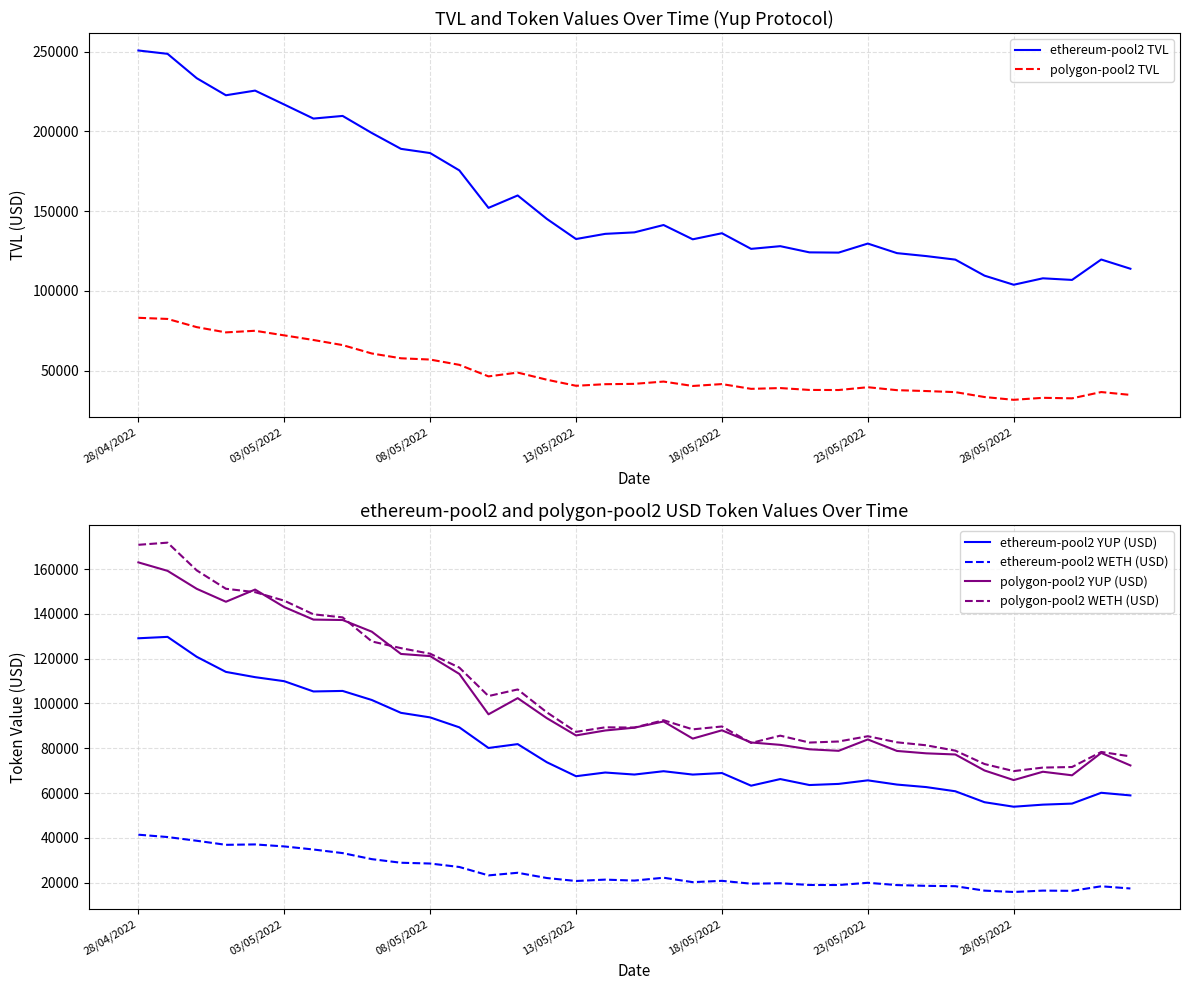

Reading right to left, list all the values displayed in this chart.

ethereum-pool2 TVL: 113889.4	119669.0	106881.8	107890.5	103852.7	109552.5	119604.5	121822.1	123669.3	129665.2	123999.0	124146.0	128030.8	126339.8	136138.6	132329.7	141287.7	136683.9	135746.2	132504.3	145115.1	159813.5	152031.3	175529.2	186382.0	189023.7	198960.3	209653.2	207997.7	216795.0	225525.2	222608.1	233300.1	248567.1	250666.1
polygon-pool2 TVL: 34818.7	36606.8	32673.3	32995.9	31739.9	33491.2	36557.7	37236.9	37788.5	39633.9	37879.5	37933.9	39106.9	38613.9	41602.6	40415.7	43177.0	41744.1	41536.0	40538.1	44339.9	48813.5	46427.7	53664.6	56974.0	57770.1	60780.4	66032.7	69234.6	72121.2	75009.0	74001.9	77288.3	82429.8	83137.5
ethereum-pool2 YUP (USD): 58952.0	60122.7	55297.1	54824.5	53900.9	55911.4	60799.1	62667.6	63788.5	65672.5	64085.0	63581.2	66248.3	63289.3	68934.3	68251.4	69751.7	68264.3	69167.6	67520.8	73753.1	81849.2	80123.5	89341.1	93777.6	95808.0	101548.5	105592.9	105360.0	109938.1	111742.5	114089.6	120825.8	129728.6	129102.9
ethereum-pool2 WETH (USD): 17398.3	18379.0	16342.6	16449.5	15839.9	16438.6	18417.1	18580.3	18918.1	19935.7	18943.8	18968.6	19733.4	19533.9	20811.4	20231.9	22202.7	20926.7	21355.9	20741.7	22061.5	24410.0	23245.5	26996.6	28542.6	28886.9	30497.8	33194.9	34801.1	36177.3	37063.3	36889.5	38703.1	40363.8	41412.8
polygon-pool2 YUP (USD): 72335.8	77925.4	67927.3	69515.5	65791.6	70079.7	77222.4	77734.8	78798.9	83928.4	78857.8	79533.5	81516.0	82584.4	88015.8	84310.3	91954.5	89191.0	87934.5	85725.2	93423.5	102374.4	95153.4	113184.7	121147.1	122102.7	132046.3	137255.2	137438.8	143034.3	150846.0	145408.0	151177.4	159202.4	162976.0
polygon-pool2 WETH (USD): 76372.3	78350.5	71627.9	71371.0	69800.9	72964.0	78939.8	81324.2	82658.9	85370.7	83020.7	82546.4	85621.7	82369.3	89725.5	88435.1	92510.2	89237.0	89347.7	87317.2	96031.5	106252.6	103305.7	116009.1	122209.0	124691.2	127694.4	138430.7	139793.4	145881.9	149688.2	151202.0	159411.1	171794.5	170827.7